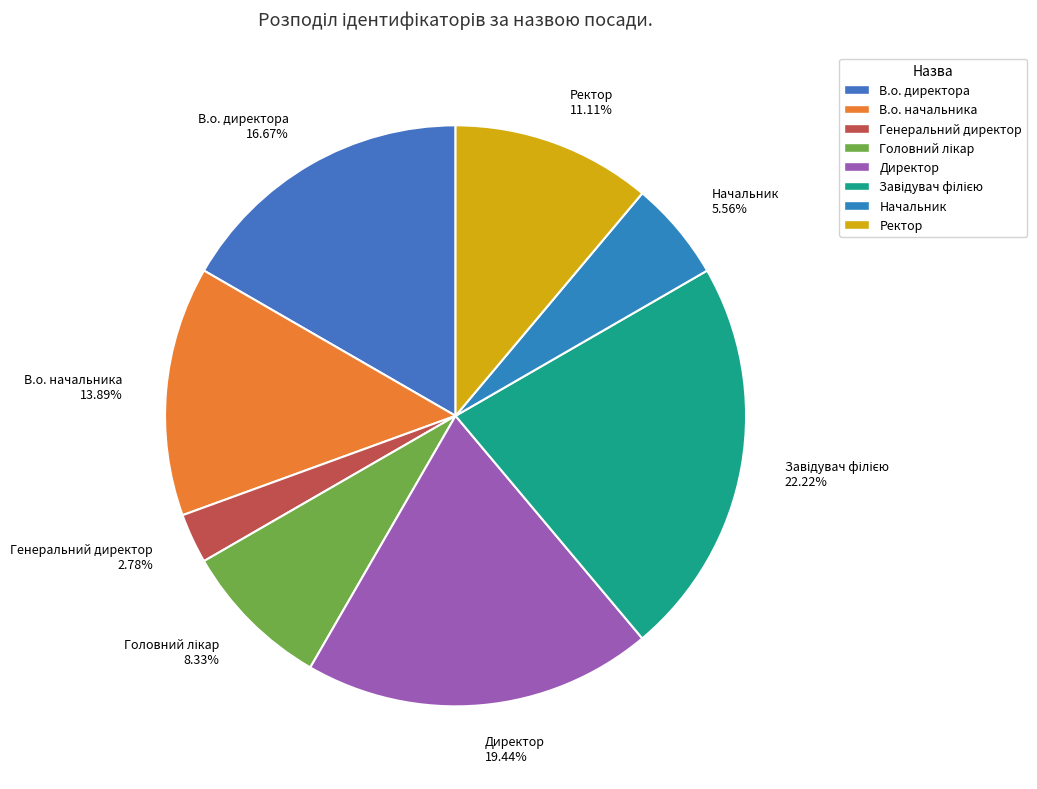

What percentage do Директор and В.о. начальника together represent?

33.3%